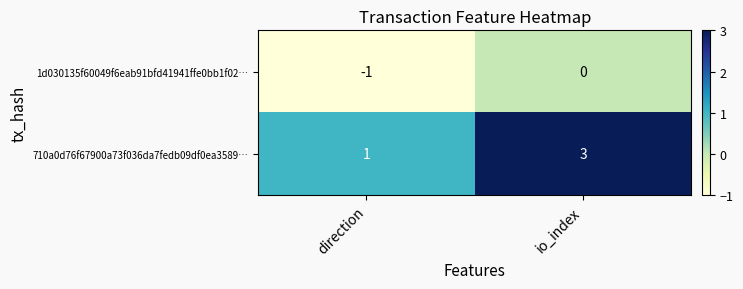

Rank the series by their maximum value, from highest to lowest.

710a0d76f67900a73f036da7fedb09df0ea3589…, 1d030135f60049f6eab91bfd41941ffe0bb1f02…